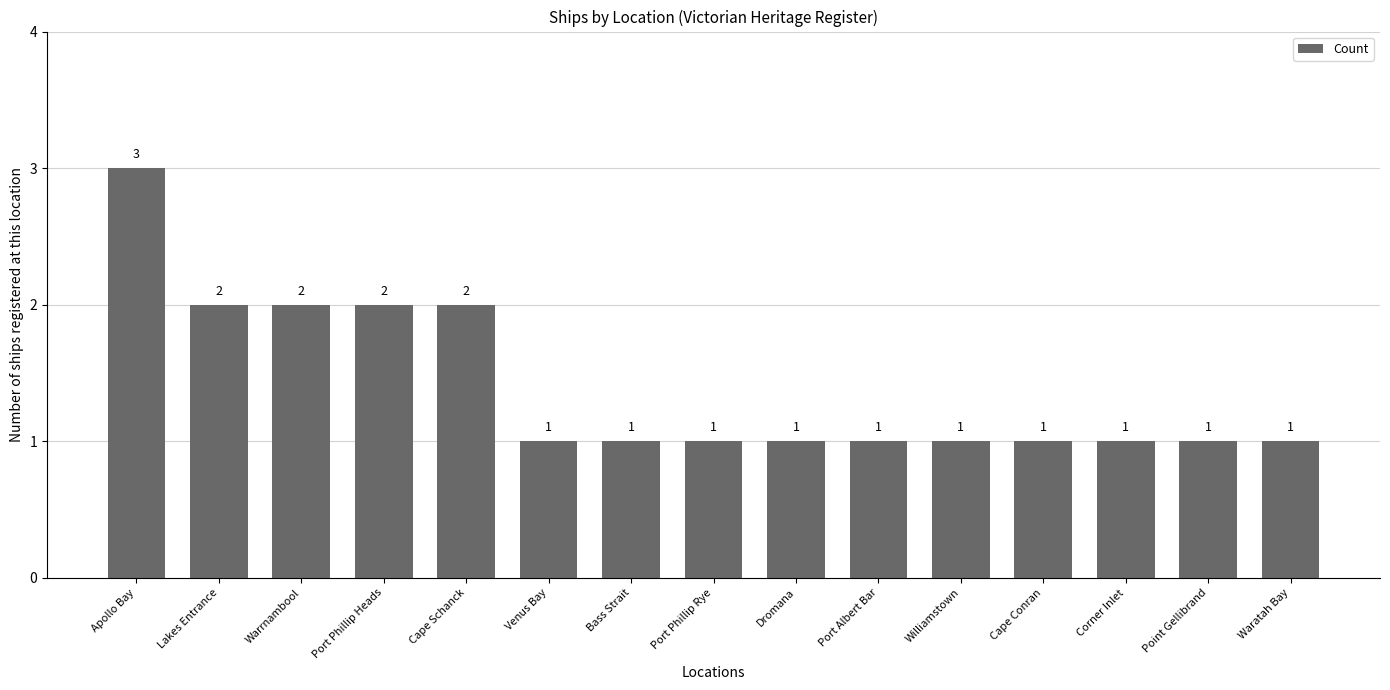

Which has a higher value, Apollo Bay or Cape Conran?

Apollo Bay